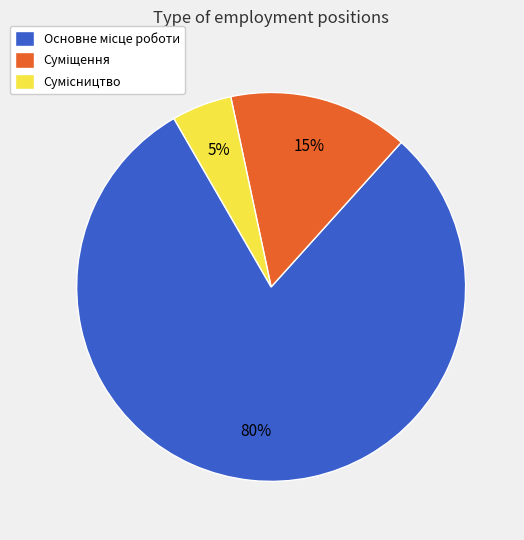

Does any single category account for the majority?

Yes